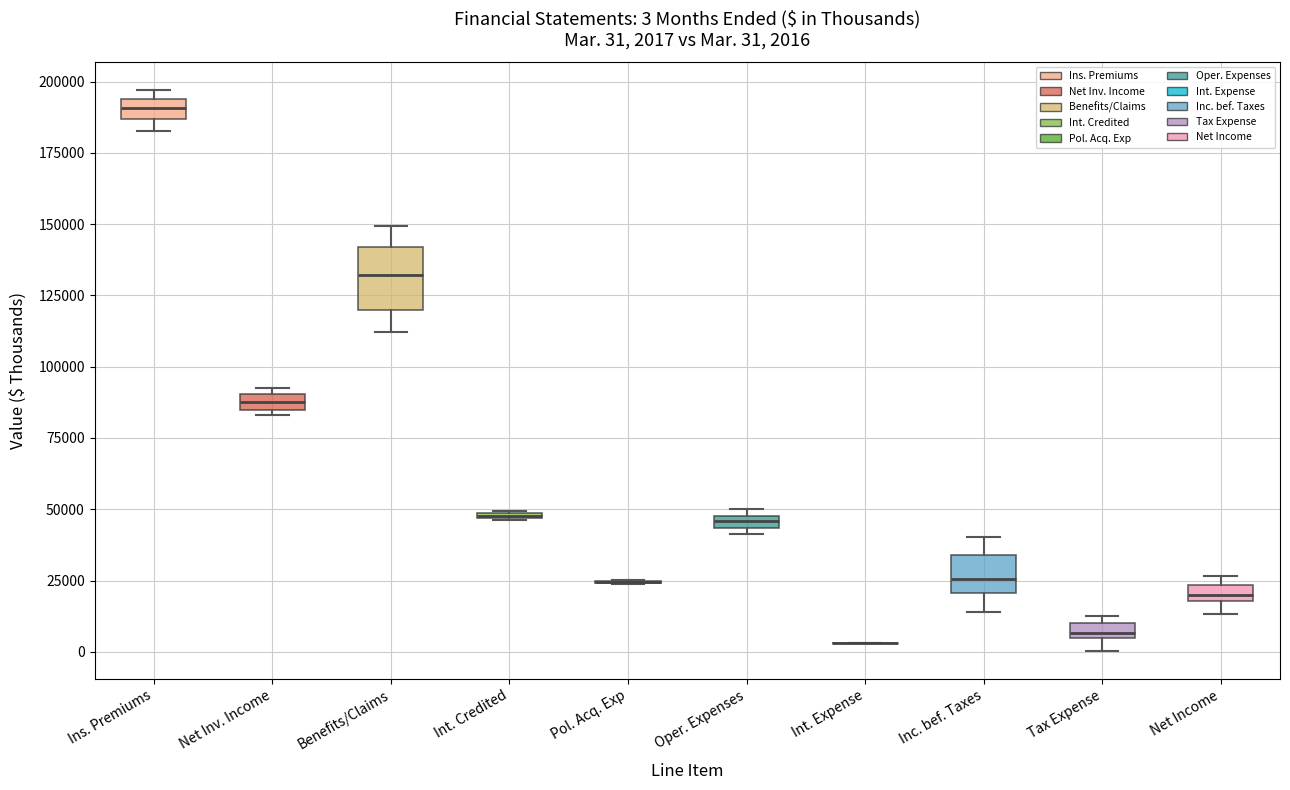

Comparing the boxes themselves (not the whiskers), which one is the tallest?

Benefits/Claims